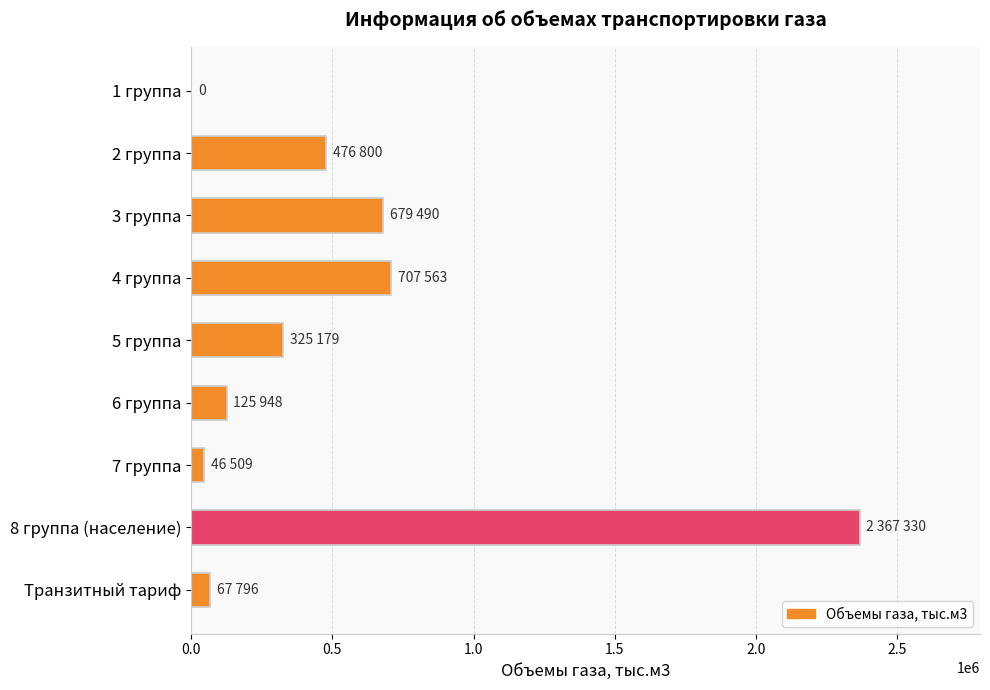

Reading top to bottom, what are all the values shown in this chart?

1 группа=0	2 группа=476800	3 группа=679490	4 группа=707563	5 группа=325179	6 группа=125948	7 группа=46509	8 группа (население)=2367330	Транзитный тариф=67796